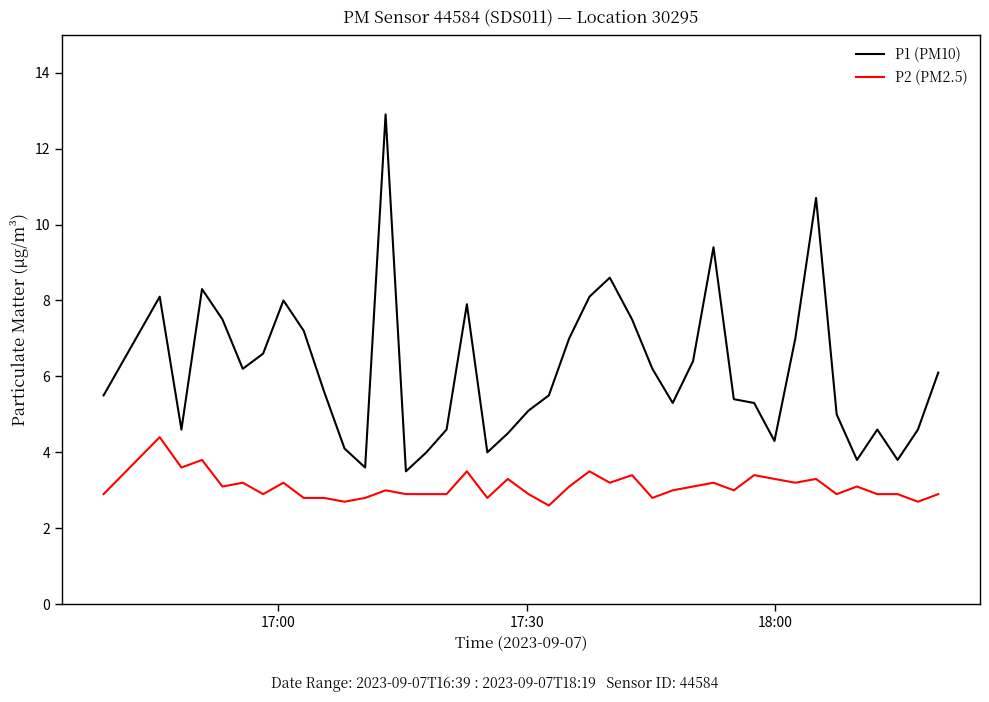

What is the average value of the P2 (PM2.5) series?

3.1